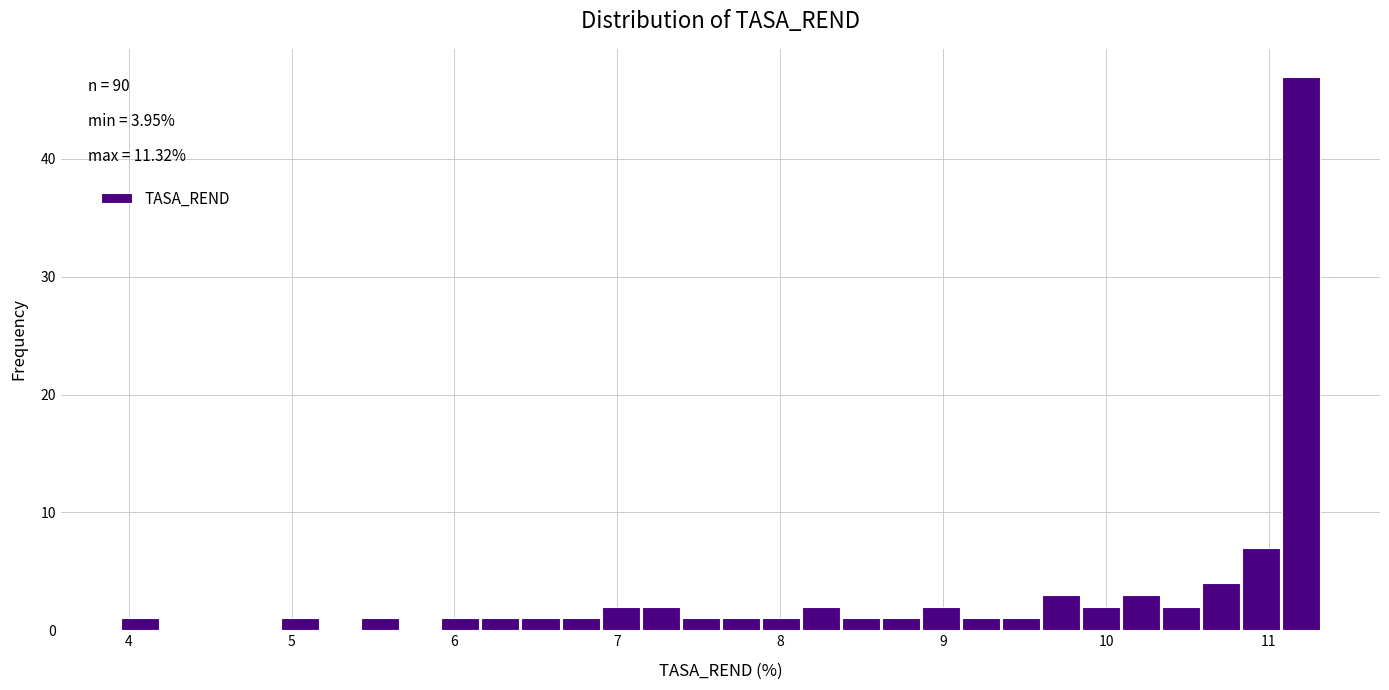

Around what value on the x-axis is the tallest bar? Give the approximate position of its centre, as read against the axis.

11.2